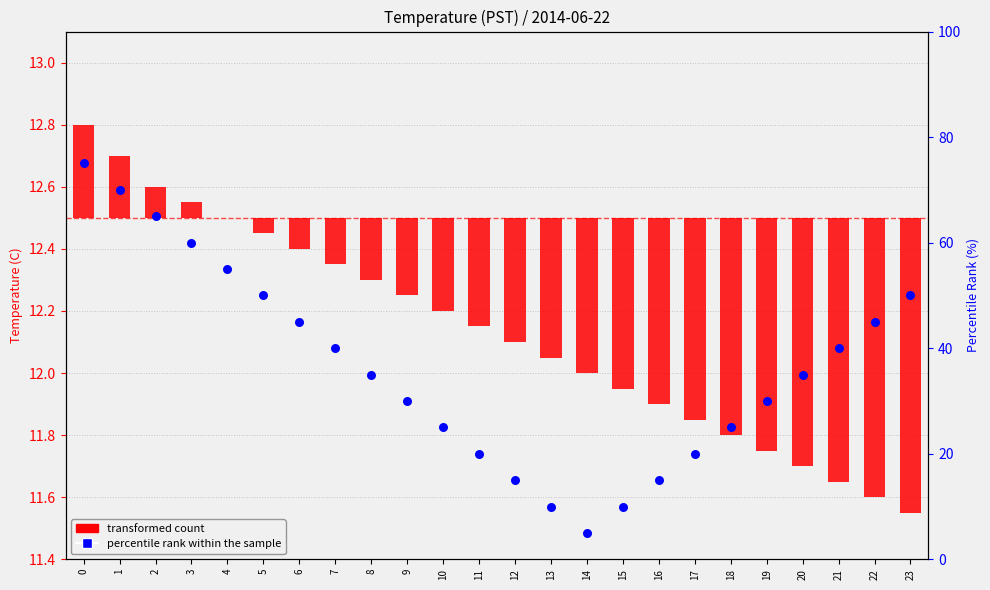

Which series contains the highest Y value?

percentile rank within the sample